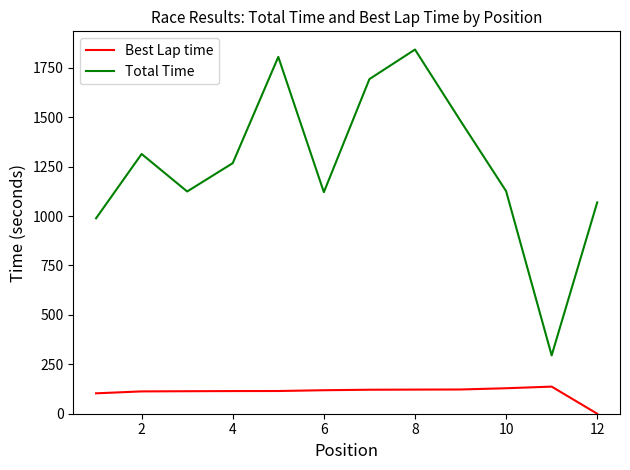

List the series in order of their peak value, highest first.

Total Time, Best Lap time